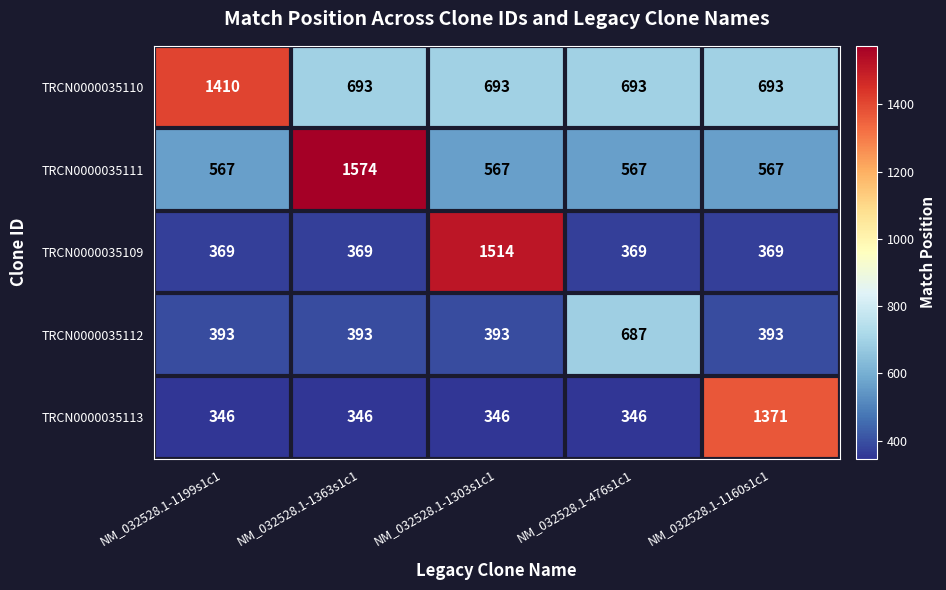

At NM_032528.1-476s1c1, list the series in order from largest to smallest.

TRCN0000035110, TRCN0000035112, TRCN0000035111, TRCN0000035109, TRCN0000035113